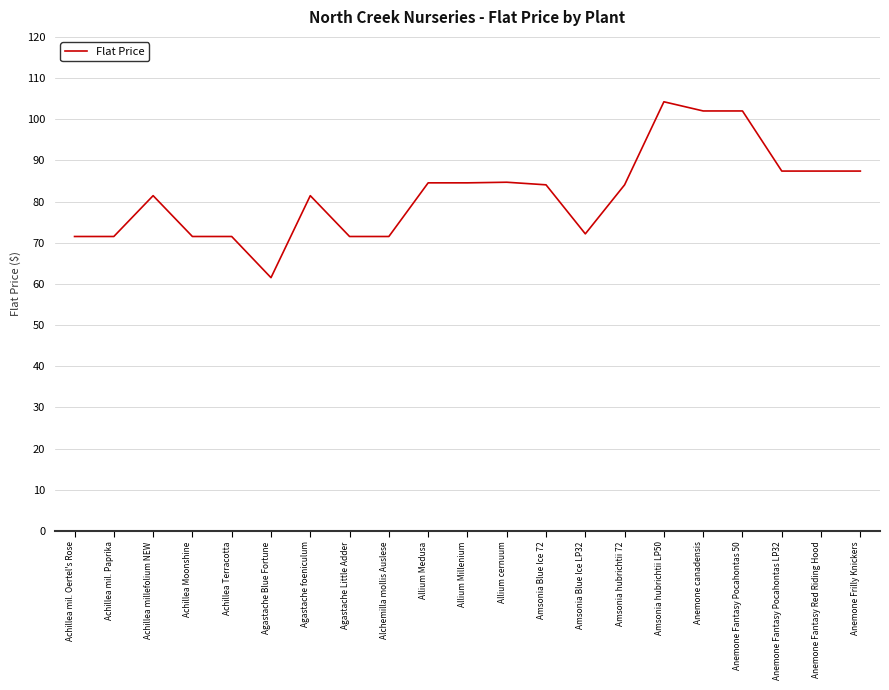

True or false: there are more than 1 points higher than both neighbors.

True